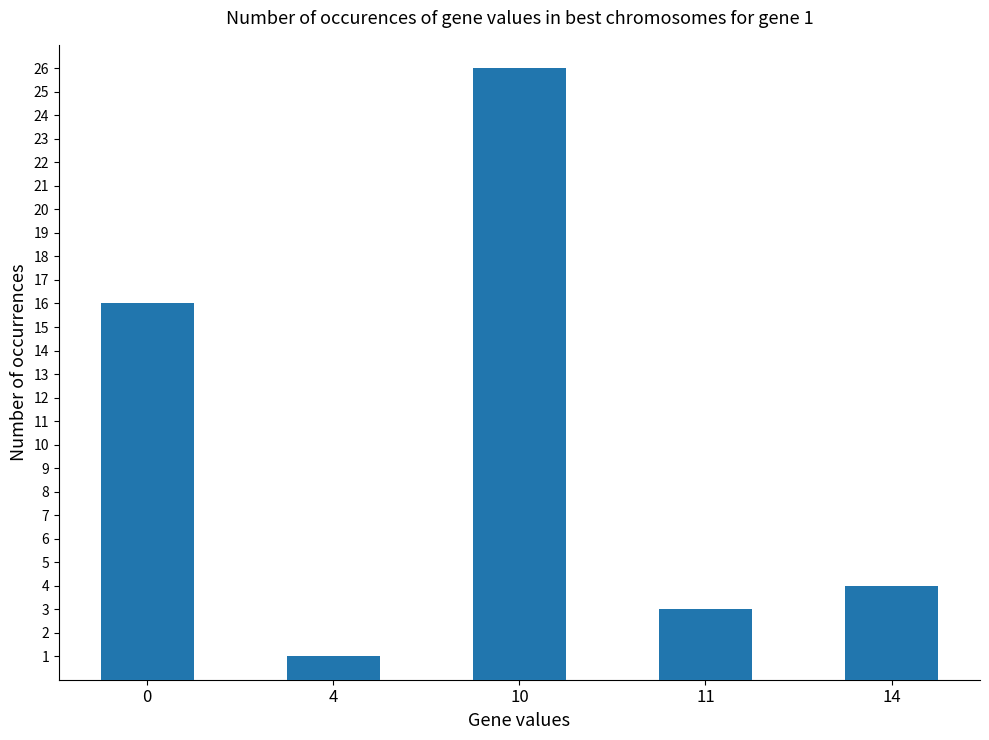

What is the minimum value shown in the chart?

1